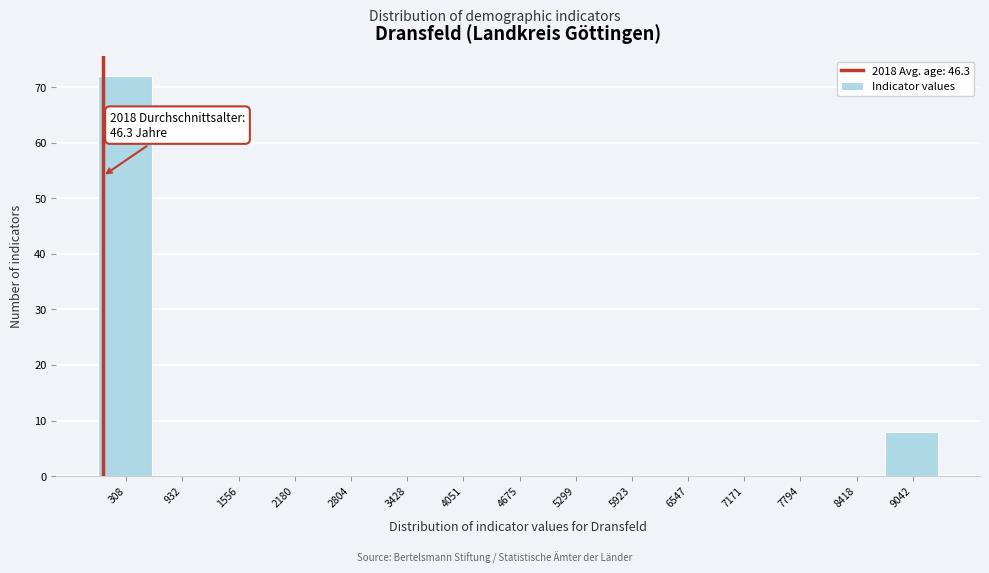

Which range on the x-axis has the tallest bar?

0 to 600